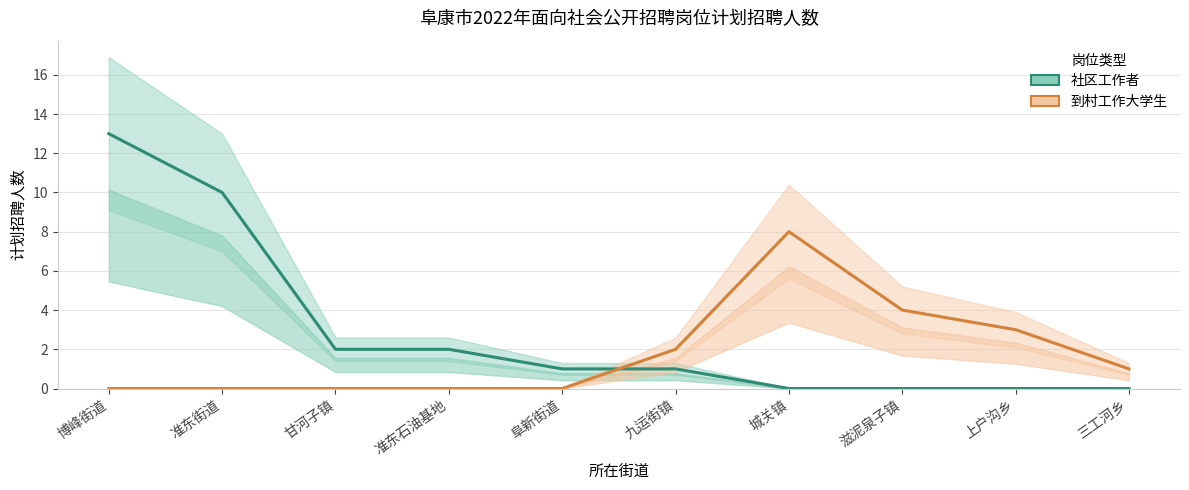

What position from the left is 上户沟乡?

9